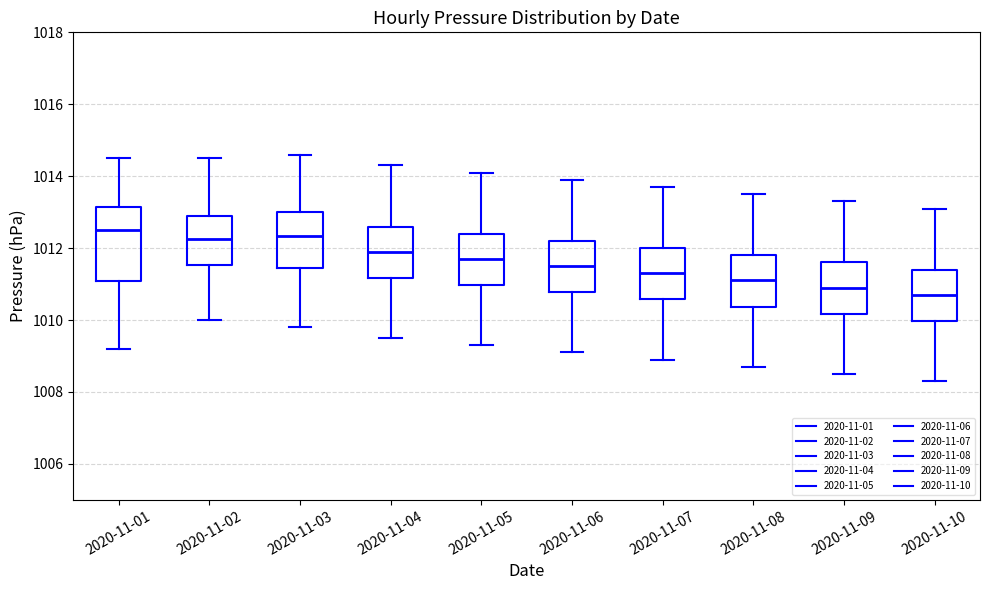

Where does the lower whisker of the box for 2020-11-10 end on the y-axis? The values are not printed on the chart, so give them approximately, as read against the axis.

1008.4